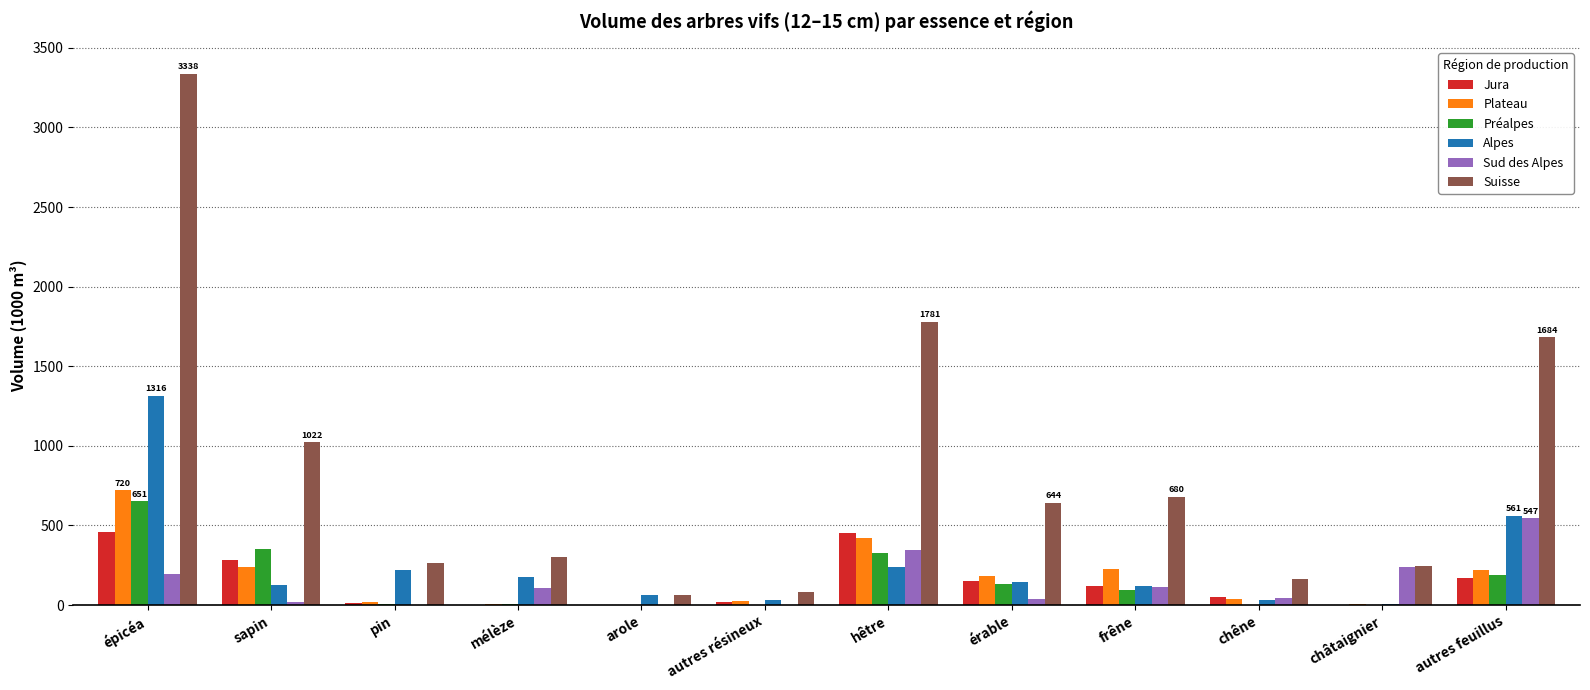

Between épicéa and châtaignier, which series saw the biggest shift?

Suisse